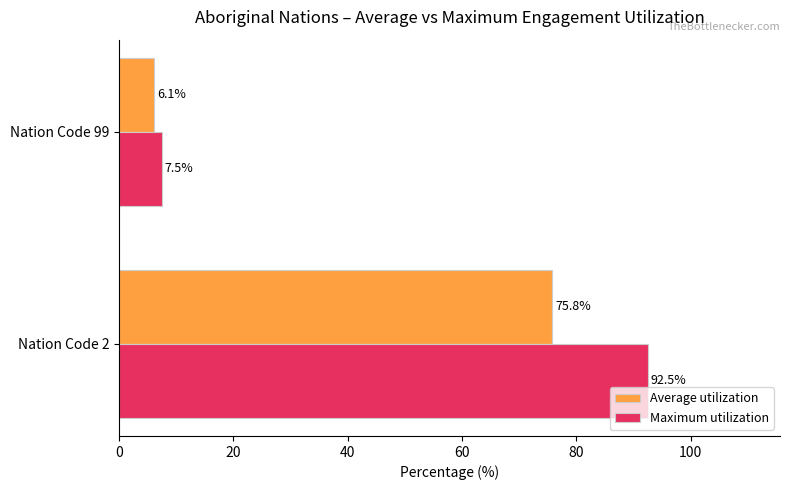

How many data points in Average utilization are above 75?

1